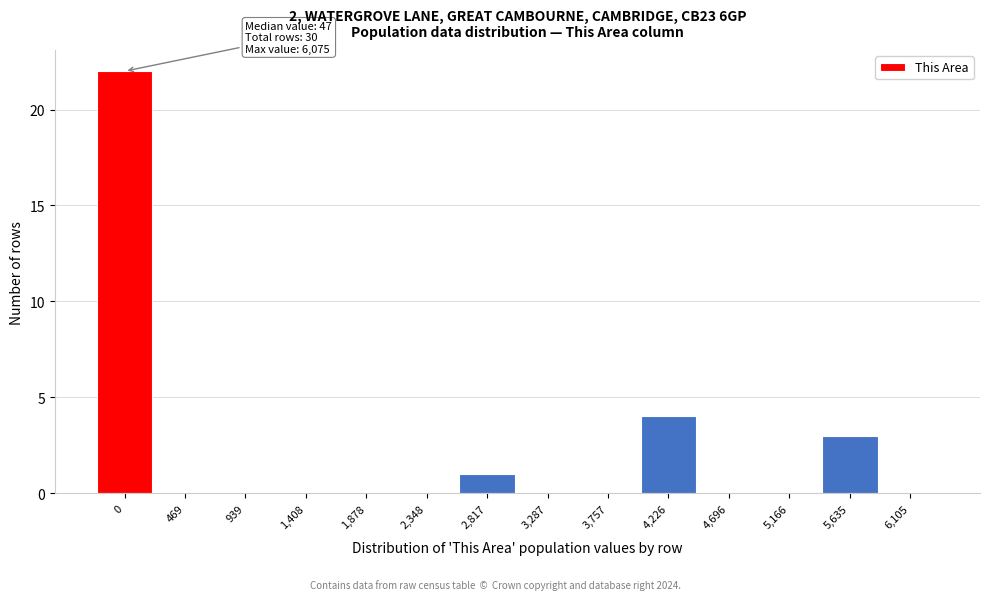

Reading right to left, transcribe all the data shown in this chart.

6,105=0	5,635=3	5,166=0	4,696=0	4,226=4	3,757=0	3,287=0	2,817=1	2,348=0	1,878=0	1,408=0	939=0	469=0	0=22